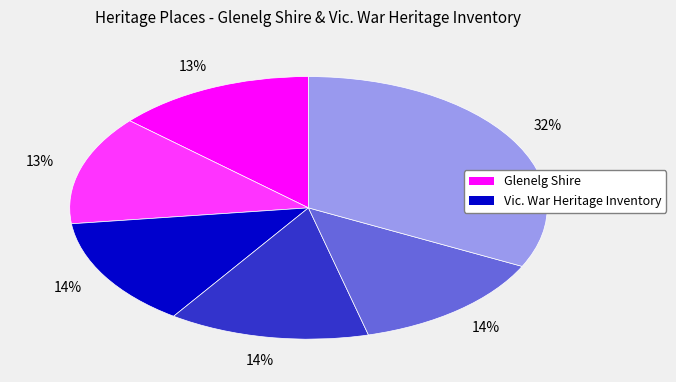

To the nearest percent, what is the average slice percentage?

17%